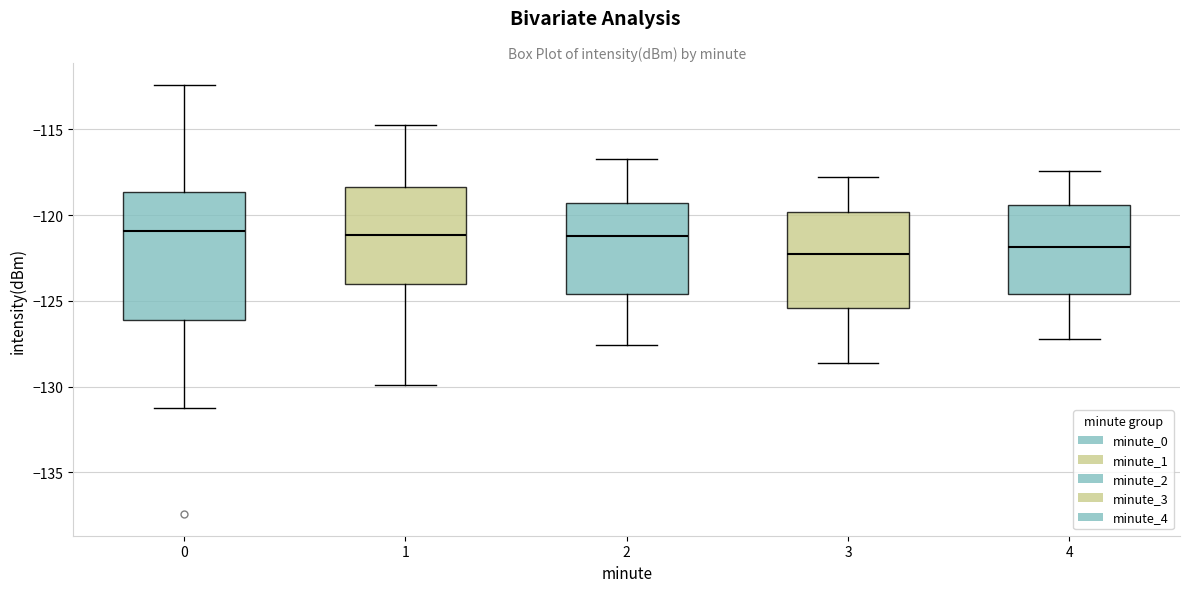

Reading left to right, transcribe this box plot: for each box, give where its median line is, the range the box spans, and where its two whiskers end, as read against the y-axis. The values are not printed on the chart, so give them approximately, as read against the axis.

0: median -121.0, box -126.0 to -118.5, whiskers -131.0 to -112.5
1: median -121.0, box -124.0 to -118.5, whiskers -130.0 to -115.0
2: median -121.0, box -124.5 to -119.5, whiskers -127.5 to -116.5
3: median -122.0, box -125.5 to -120.0, whiskers -128.5 to -118.0
4: median -122.0, box -124.5 to -119.5, whiskers -127.0 to -117.5